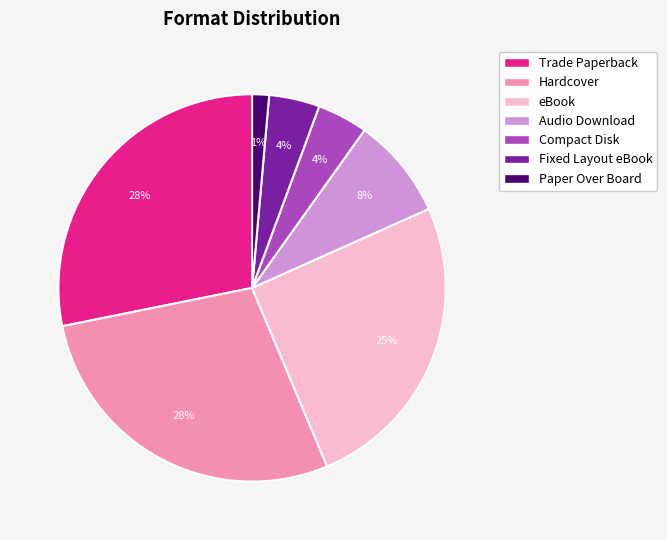

To the nearest percent, what percentage of the pie is Audio Download?

8%